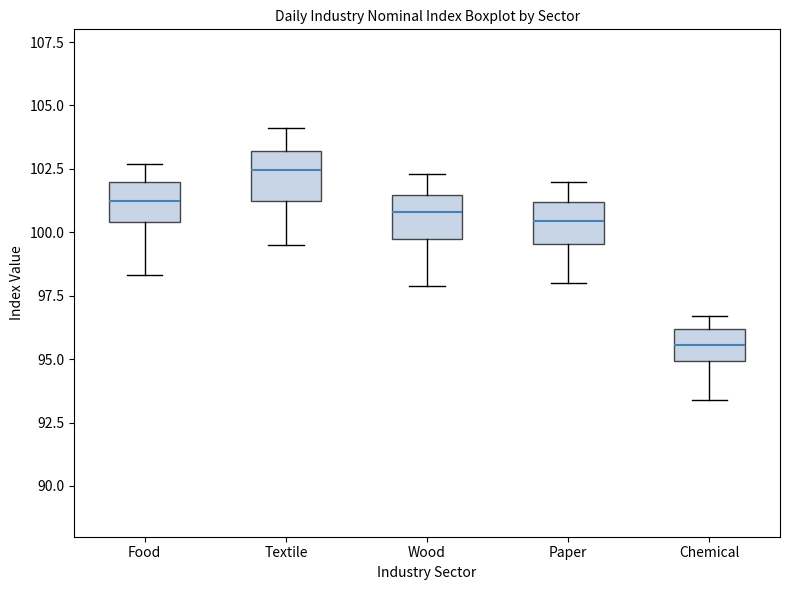

Reading left to right, read every box against the y-axis: the position of its median line, the range the box covers, and the ends of its whiskers. The values are not printed on the chart, so give them approximately, as read against the axis.

Food: median 101.5, box 100.5 to 102.0, whiskers 98.5 to 102.5
Textile: median 102.5, box 101.0 to 103.0, whiskers 99.5 to 104.0
Wood: median 101.0, box 100.0 to 101.5, whiskers 98.0 to 102.5
Paper: median 100.5, box 99.5 to 101.0, whiskers 98.0 to 102.0
Chemical: median 95.5, box 95.0 to 96.0, whiskers 93.5 to 96.5